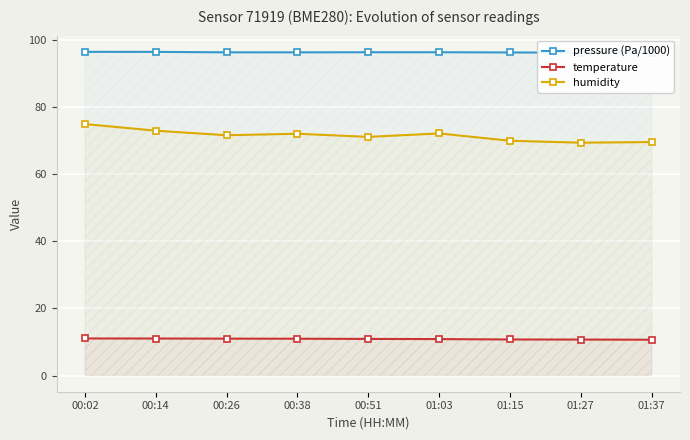

True or false: humidity has more than 1 points higher than both neighbors.

True